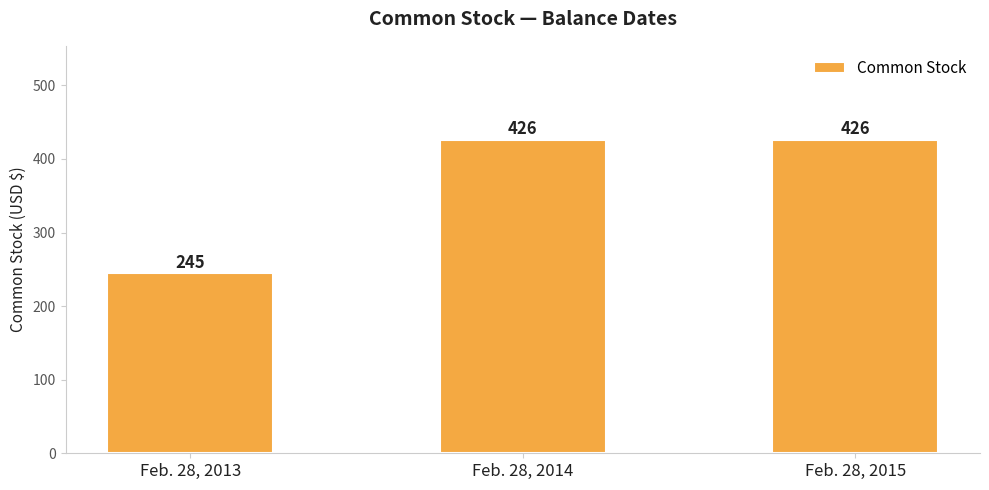

At which category does the chart reach its minimum across all series?

Feb. 28, 2013